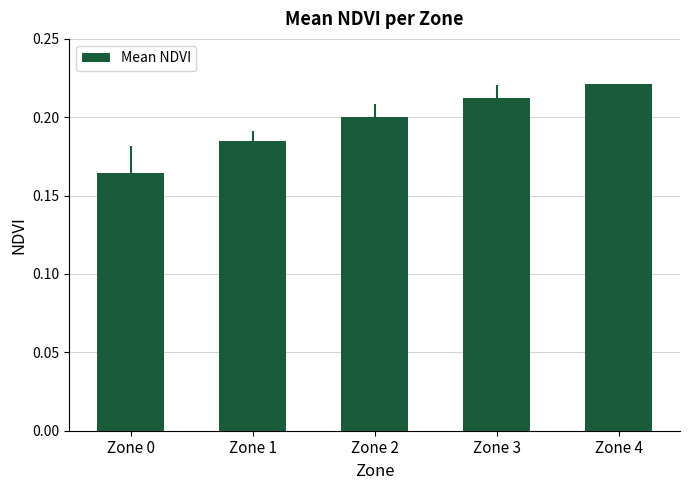

The chart shows a value of 0.2 at Zone 3. True or false?

True